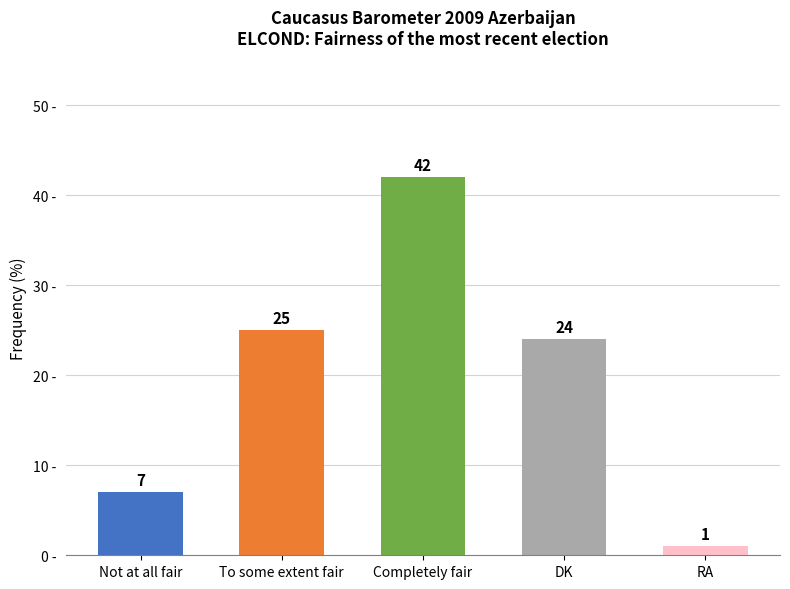

Between Not at all fair and To some extent fair, which is larger?

To some extent fair